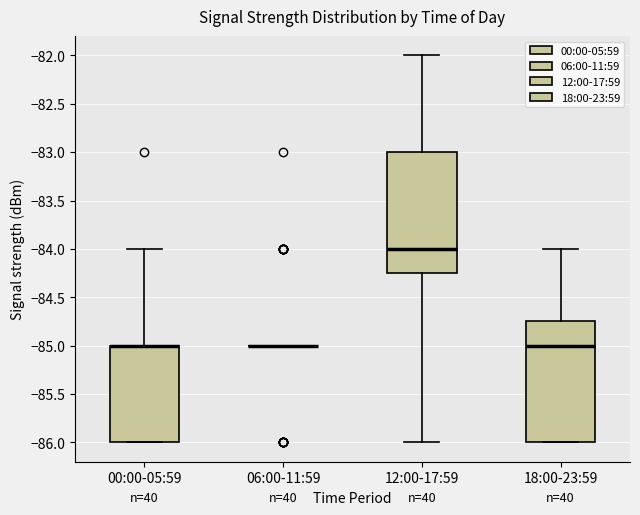

Reading left to right, transcribe this box plot: for each box, give where its median line is, the range the box spans, and where its two whiskers end, as read against the y-axis. The values are not printed on the chart, so give them approximately, as read against the axis.

00:00-05:59: median -85.00 (drawn on the box's upper edge), box -86.00 to -85.00, whiskers -86.00 to -84.00
06:00-11:59: box collapsed to a line at -85.00, whiskers -85.00 to -85.00
12:00-17:59: median -84.00, box -84.25 to -83.00, whiskers -86.00 to -82.00
18:00-23:59: median -85.00, box -86.00 to -84.75, whiskers -86.00 to -84.00